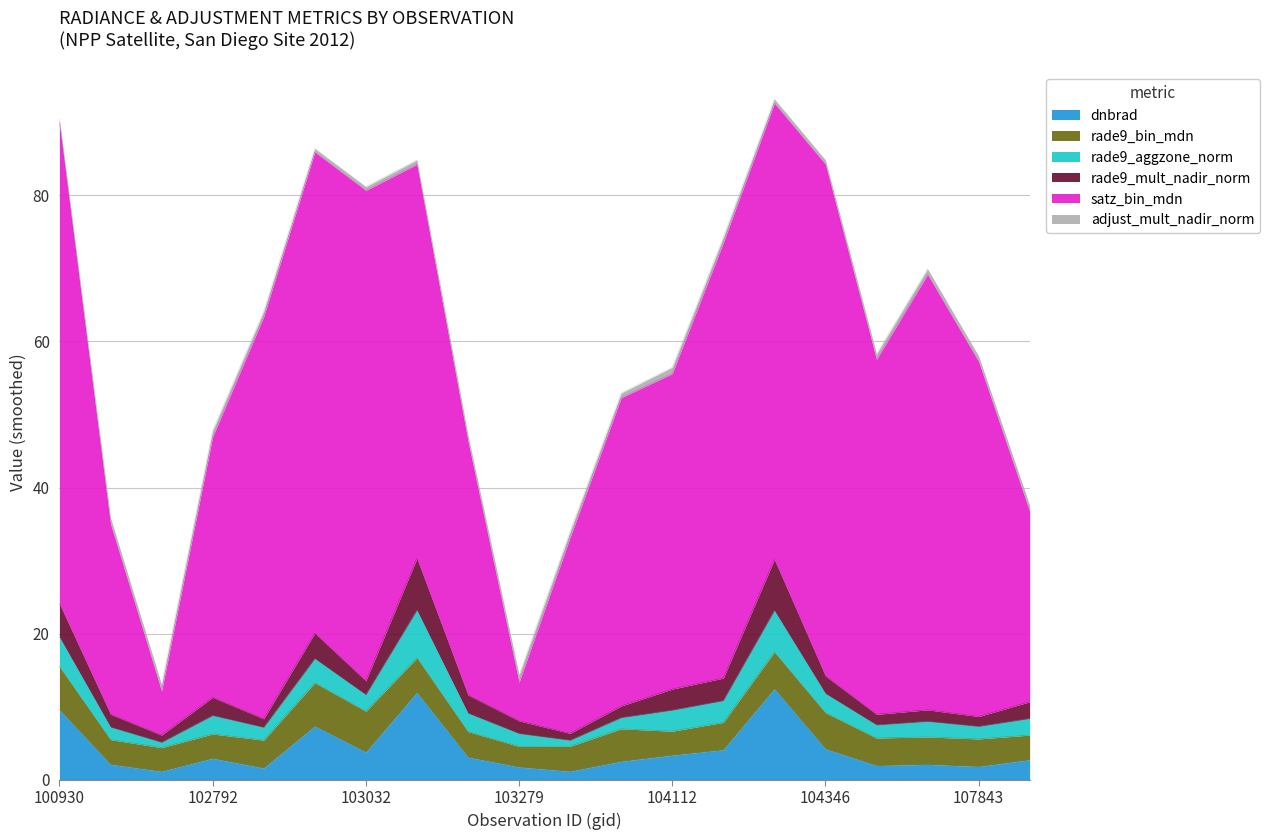

How many interior local peaks does the adjust_mult_nadir_norm series have?

4